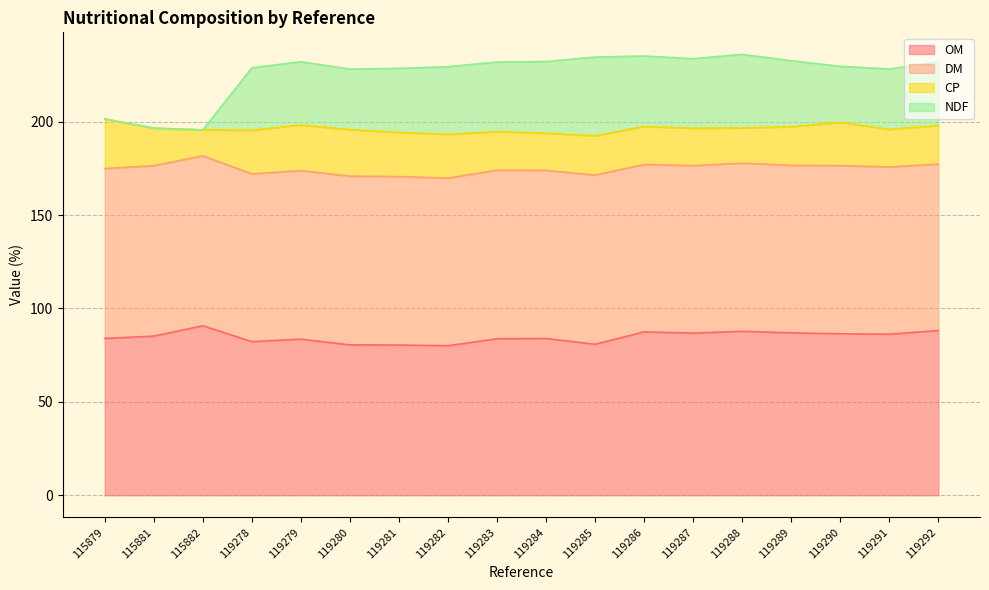

The value of OM at 119281 is 109.8. True or false?

False